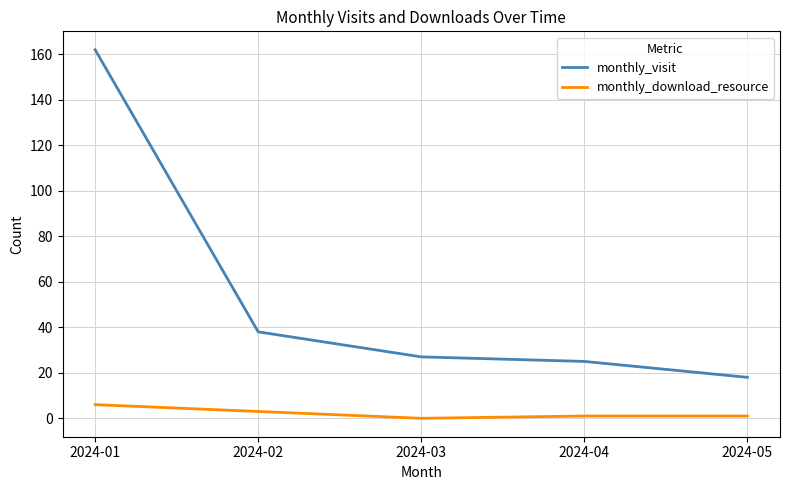

Which category has the lowest value in the monthly_visit series?

2024-05